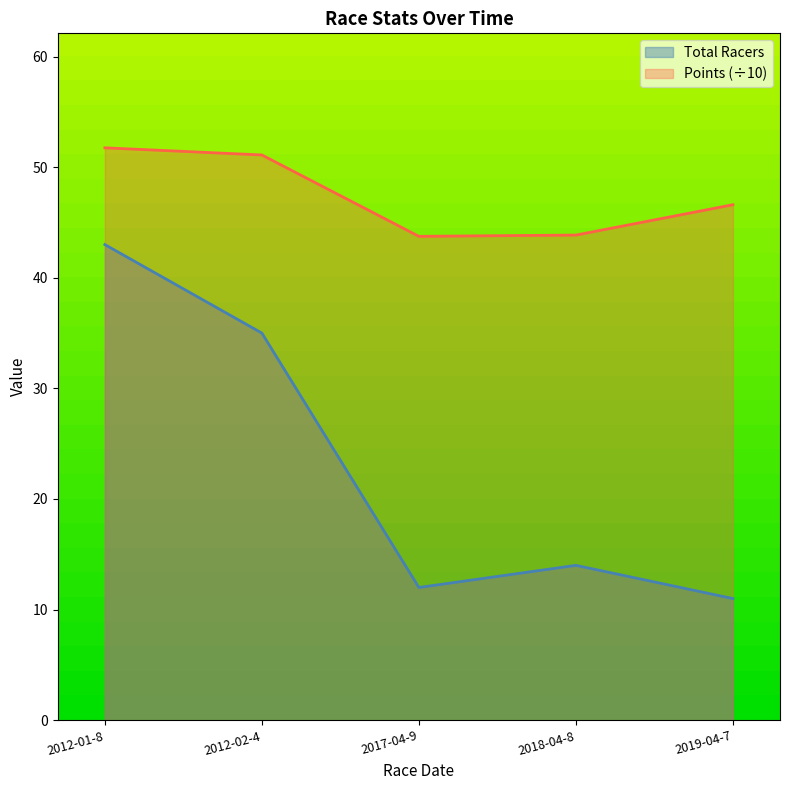

The value of Total Racers at 2019-04-7 is 11.0. True or false?

True